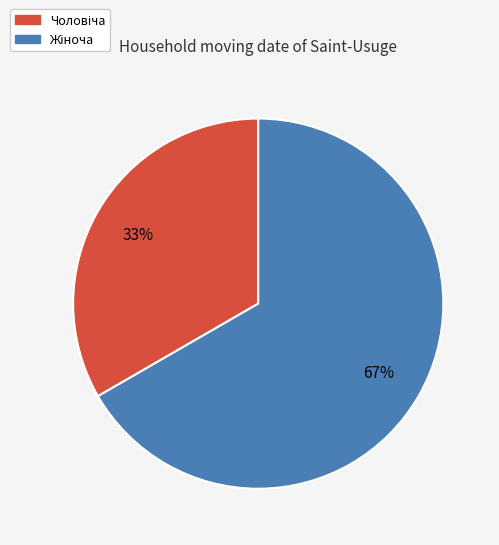

Does any single category account for the majority?

Yes